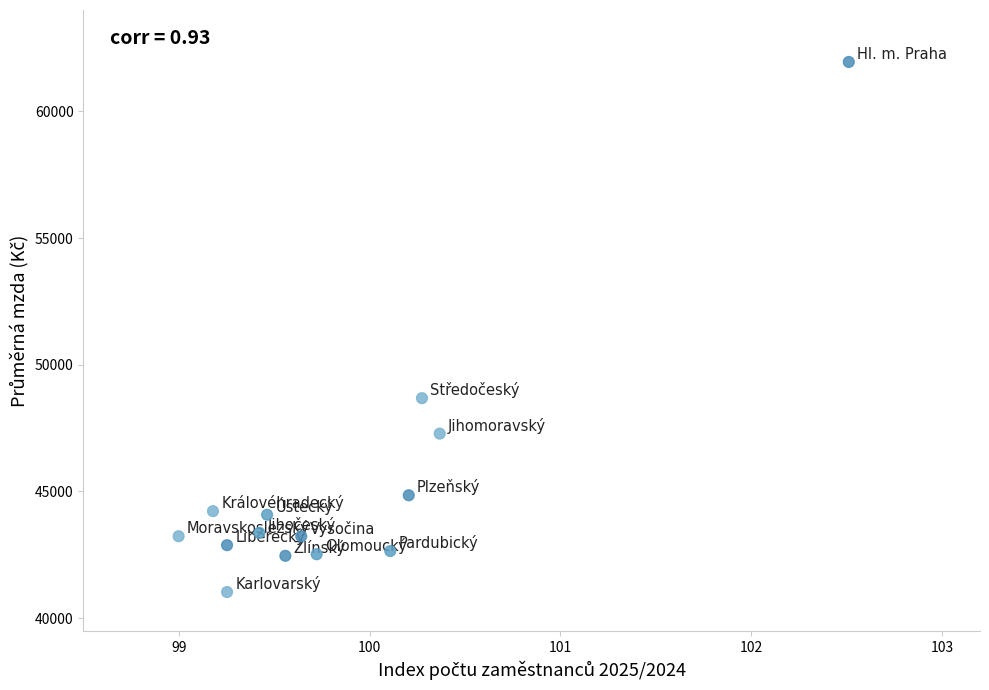

What Y value in the scatter plot is closest to 51490?

48680.8